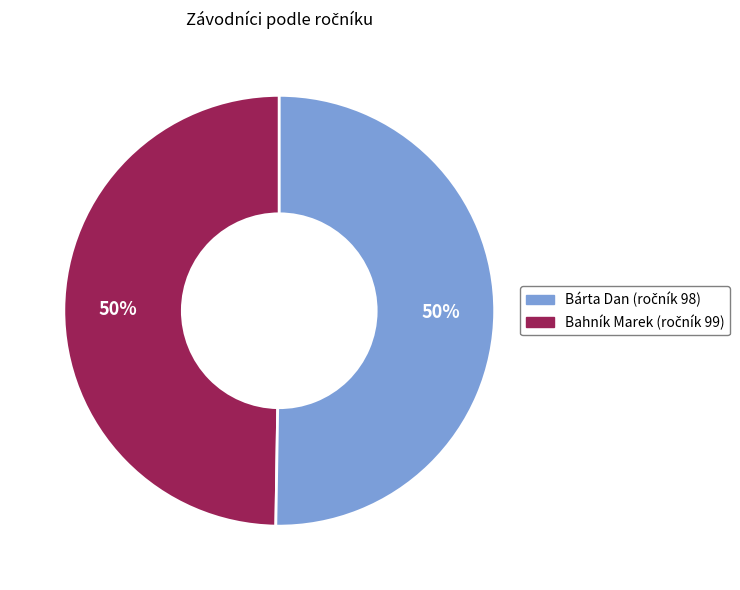

Is it true that Bárta Dan is 58% of the pie?

False